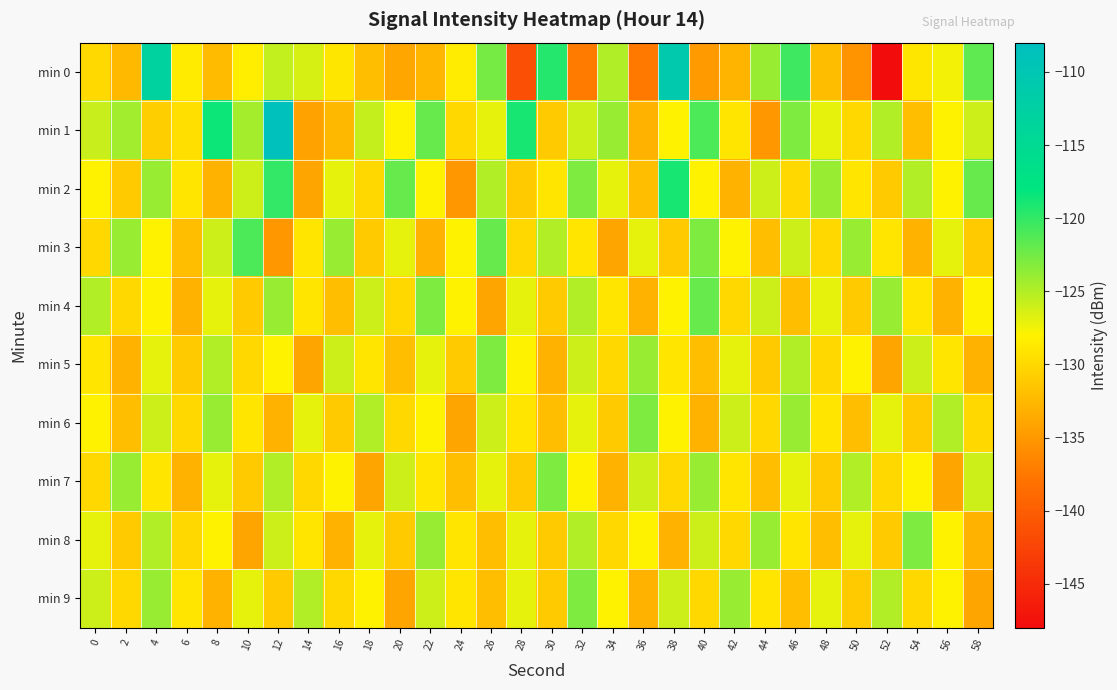

Which label corresponds to the largest value in the chart?

12